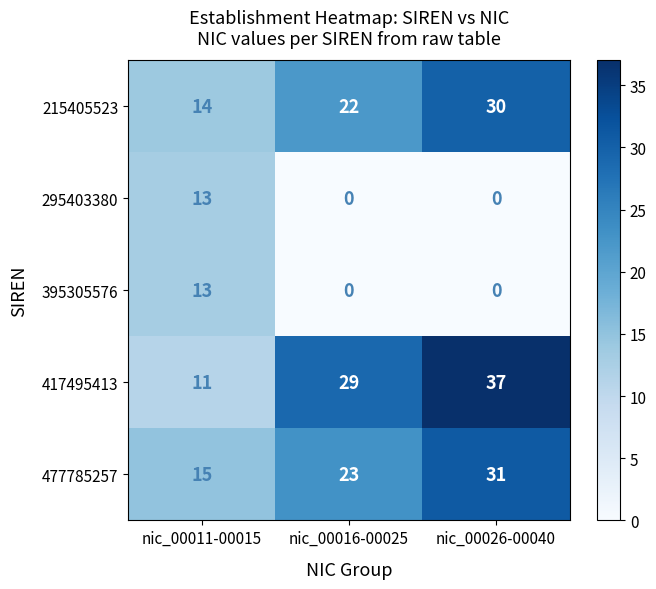

Count the 417495413 values in the range 11 to 37.

3